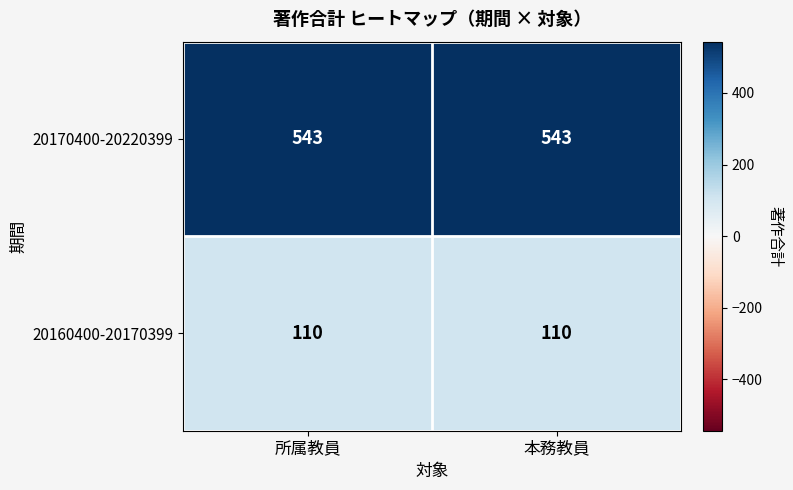

Reading left to right, extract all data points from this chart.

20170400-20220399: 所属教員=543	本務教員=543
20160400-20170399: 所属教員=110	本務教員=110